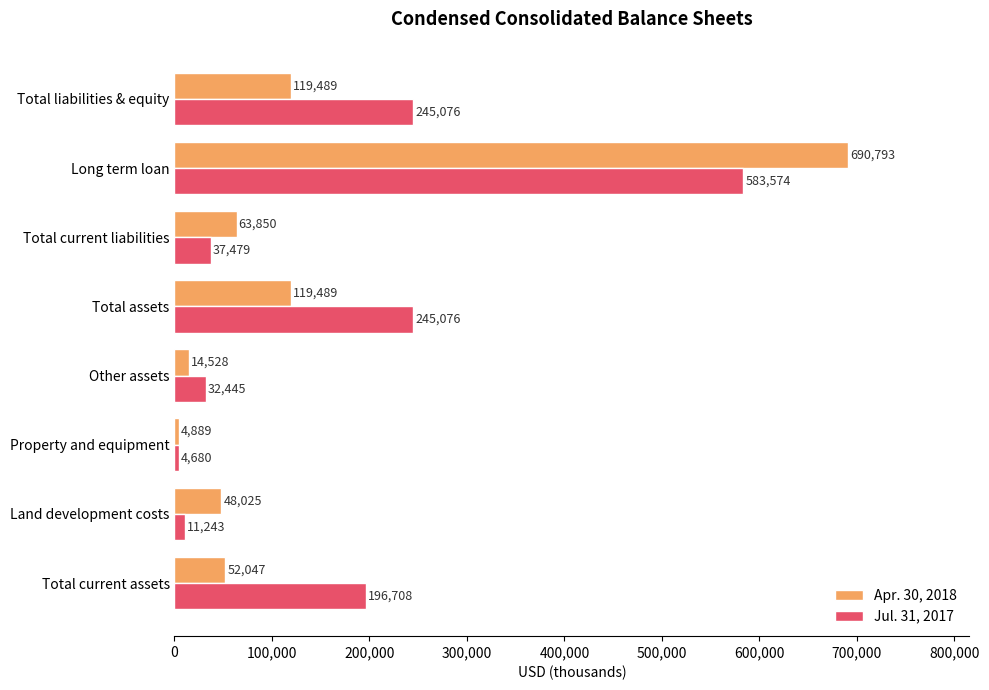

Which series has the largest total across all categories?

Jul. 31, 2017